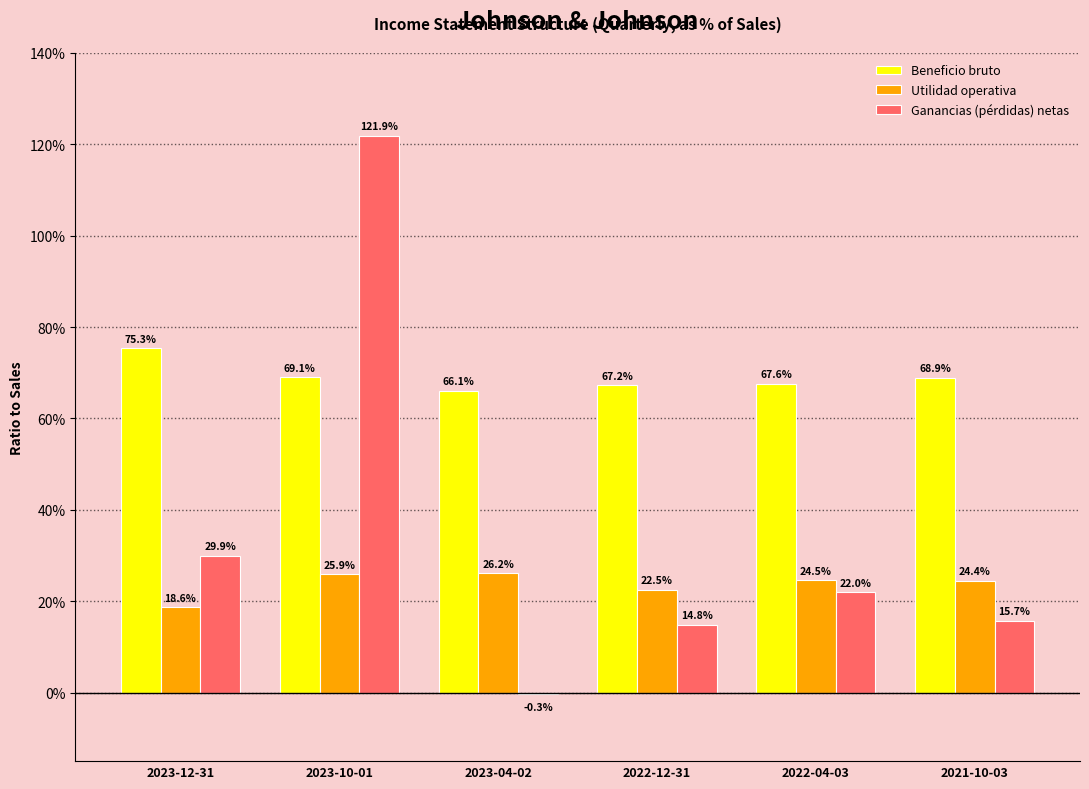

Are the bars grouped side by side (vs. stacked)?

Yes